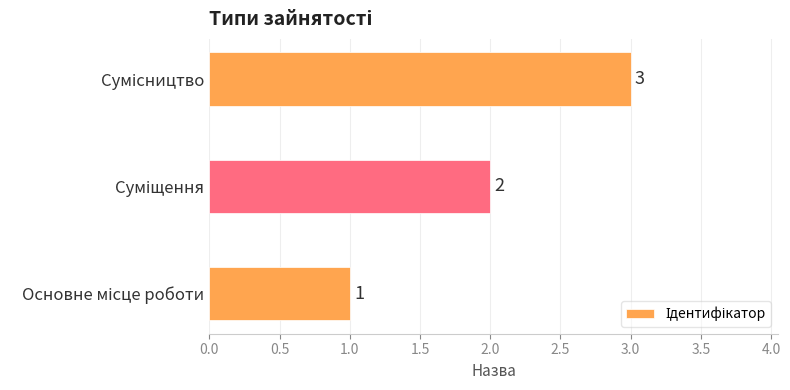

How many bars are there in total?

3